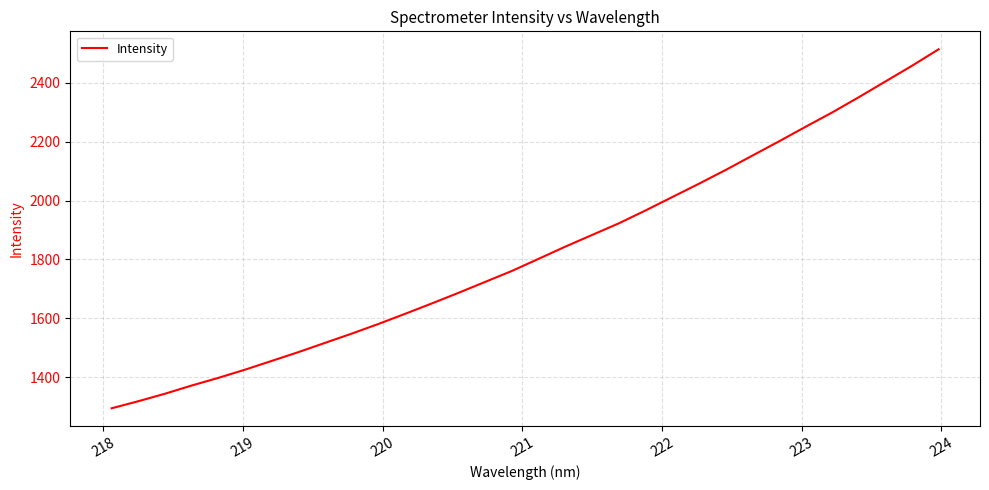

What is the difference between the maximum and minimum values?

1220.8